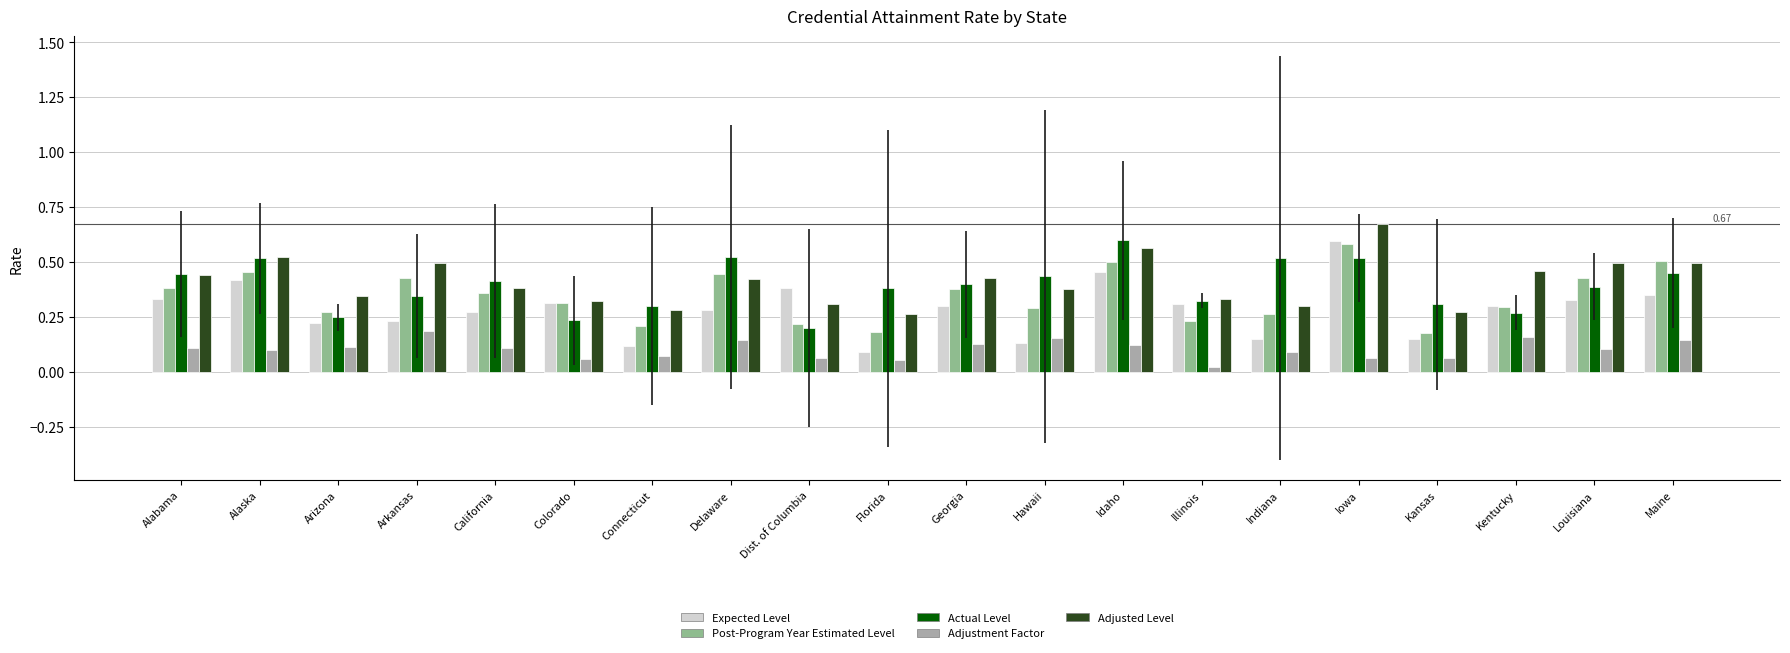

How many data points does each series have?

20